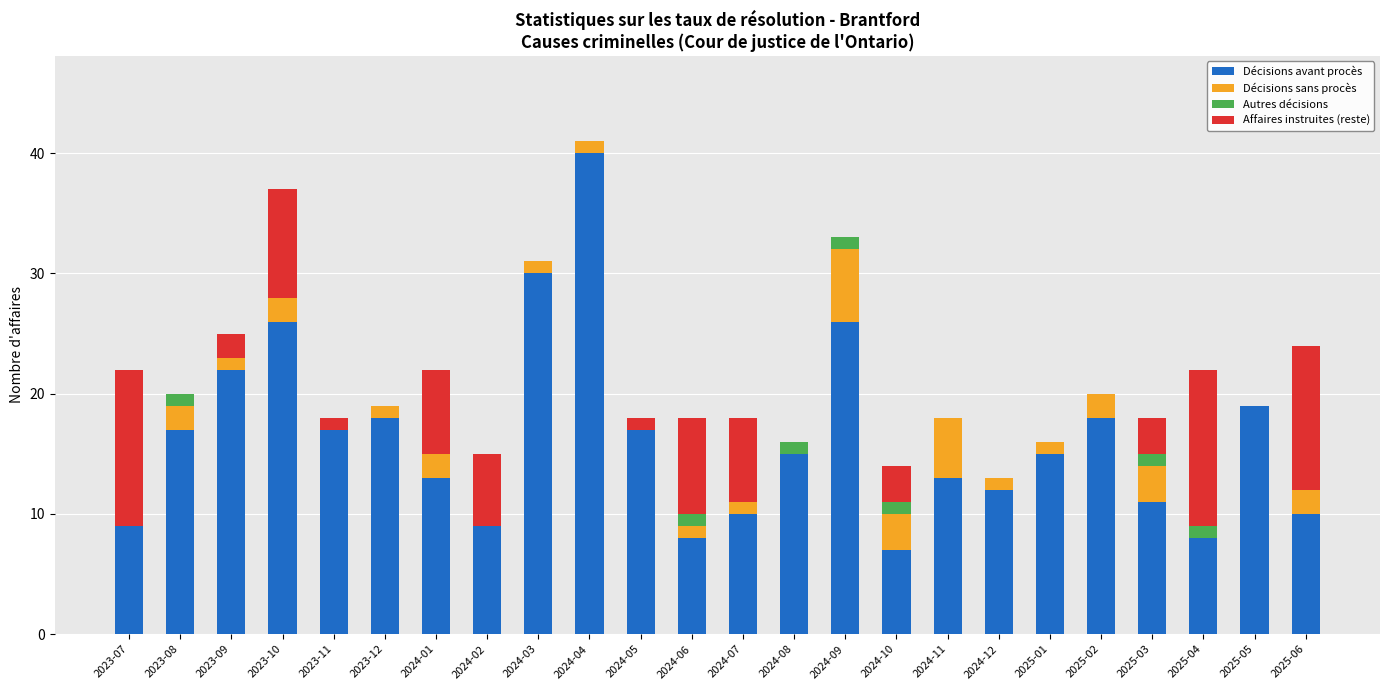

At which category is the sum across all series the highest?

2024-04